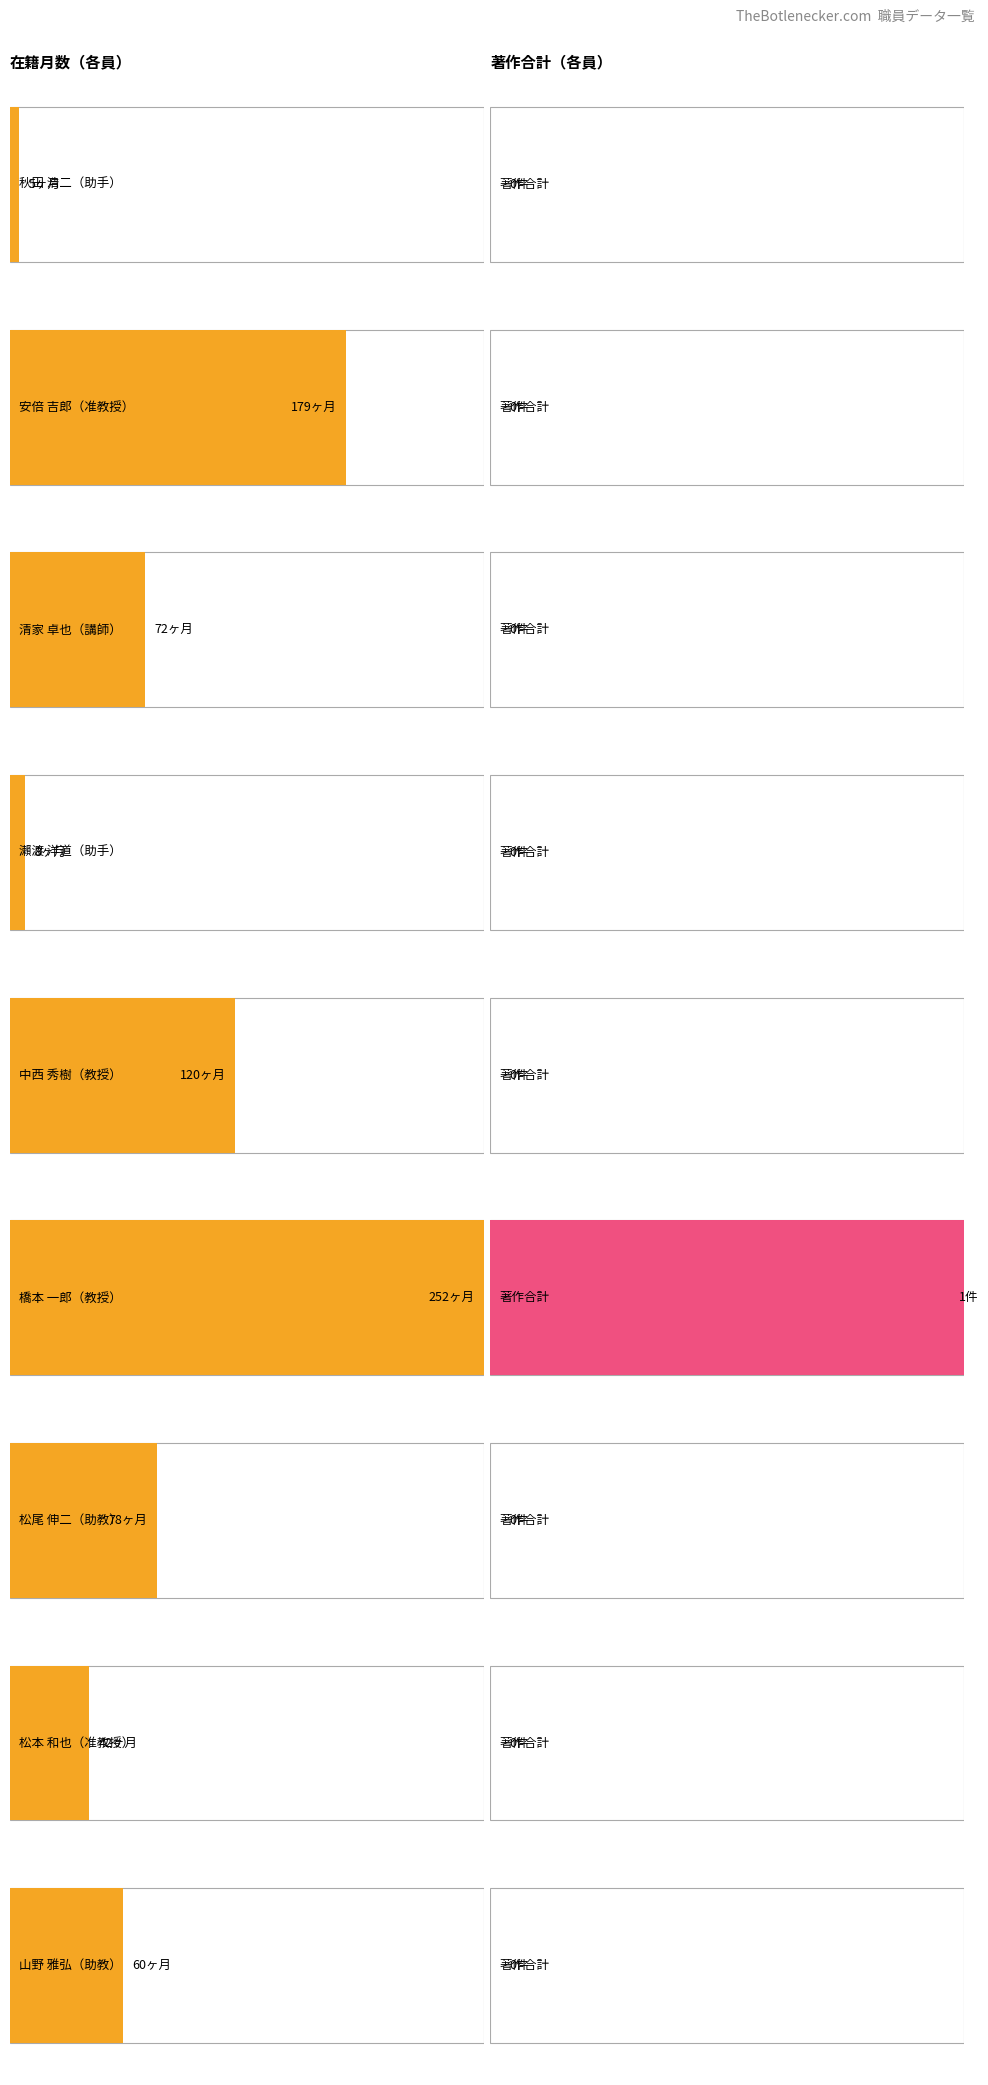

At which label is 在籍月数 closest to 128?

中西 秀樹